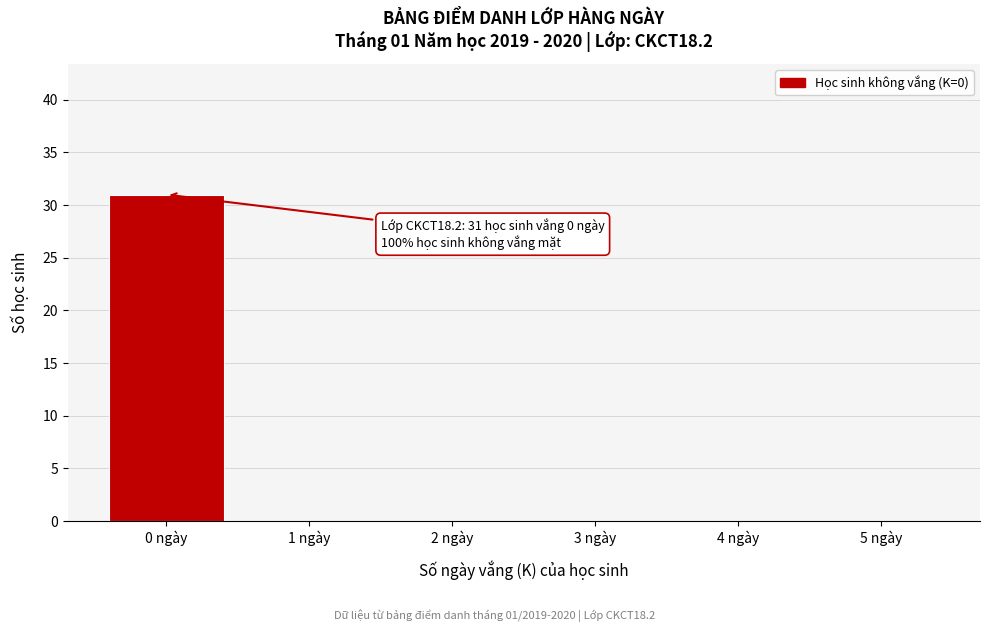

Reading left to right, what are all the values shown in this chart?

0 ngày=31	1 ngày=0	2 ngày=0	3 ngày=0	4 ngày=0	5 ngày=0